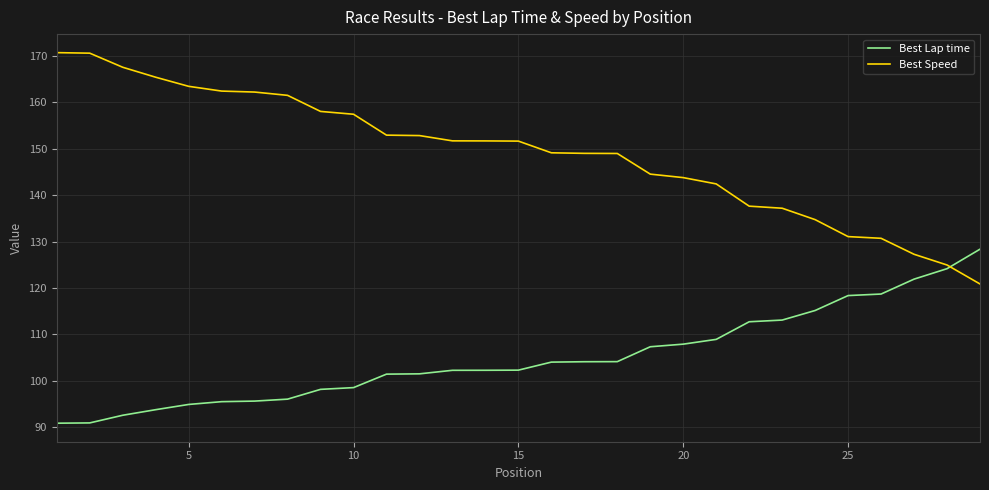

How many lines are shown in the chart?

2